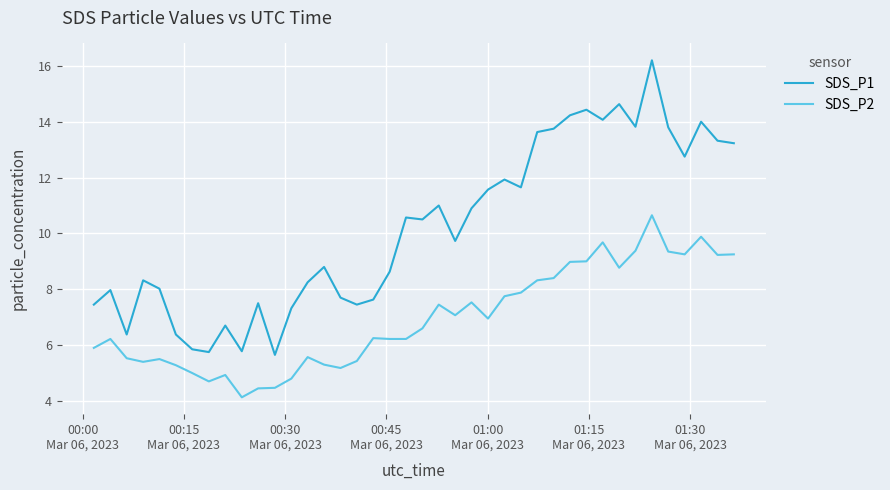

List the series in order of their peak value, lowest first.

SDS_P2, SDS_P1